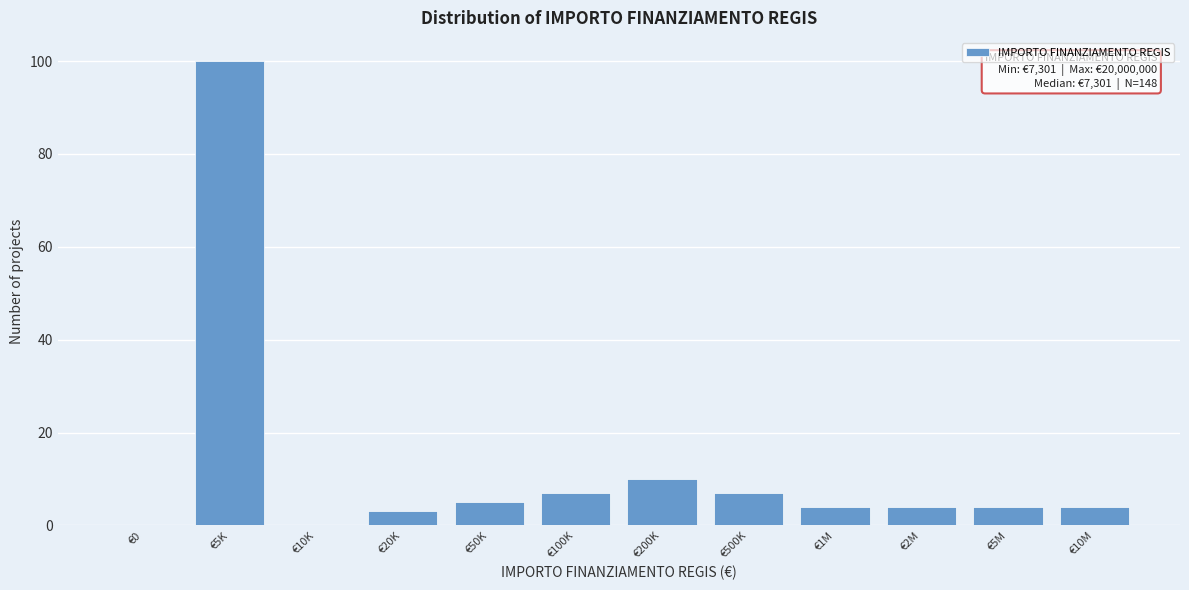

Reading left to right, what are all the values shown in this chart?

€0=0	€5K=100	€10K=0	€20K=3	€50K=5	€100K=7	€200K=10	€500K=7	€1M=4	€2M=4	€5M=4	€10M=4